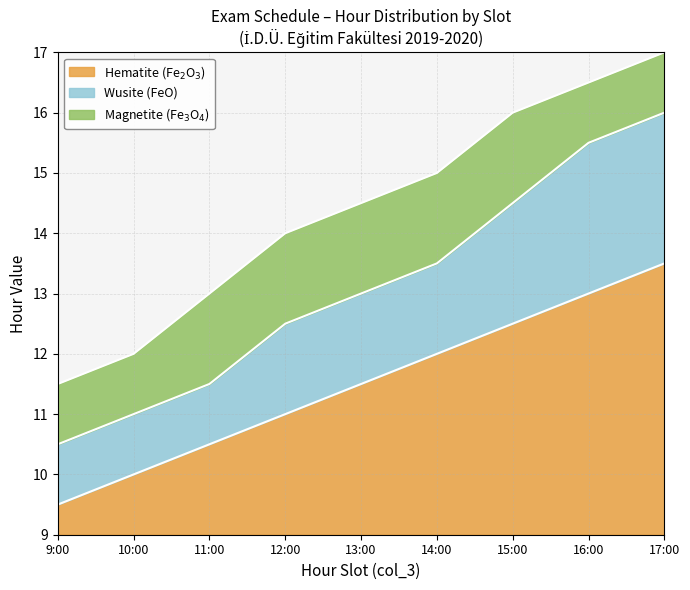

What is the total value across all series at 9:00?

2.5